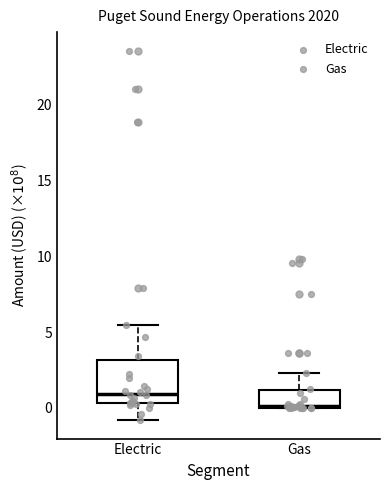

Where does the upper whisker of the box for Electric end on the y-axis? The values are not printed on the chart, so give them approximately, as read against the axis.

5.5